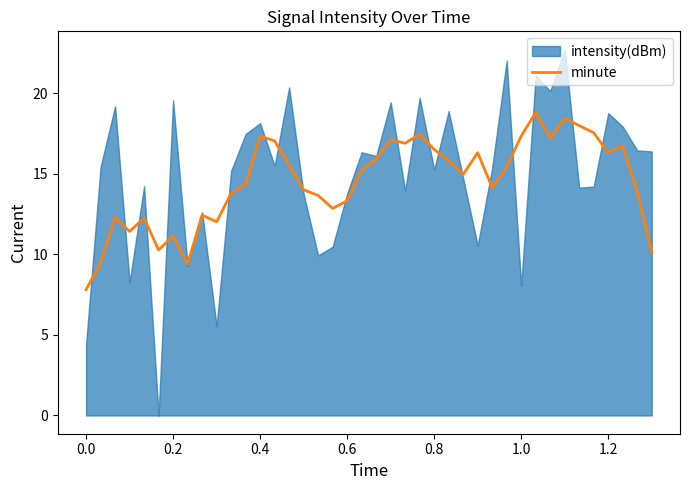

What is the highest value of the minute series?

18.8